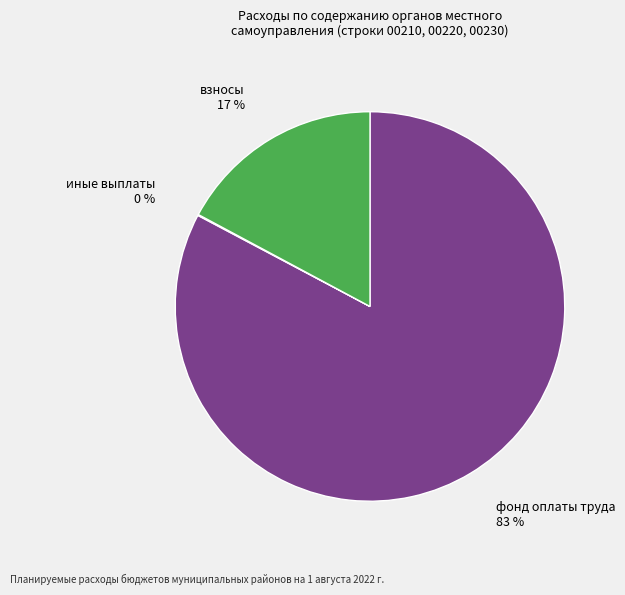

To the nearest percent, what is the average slice percentage?

33%